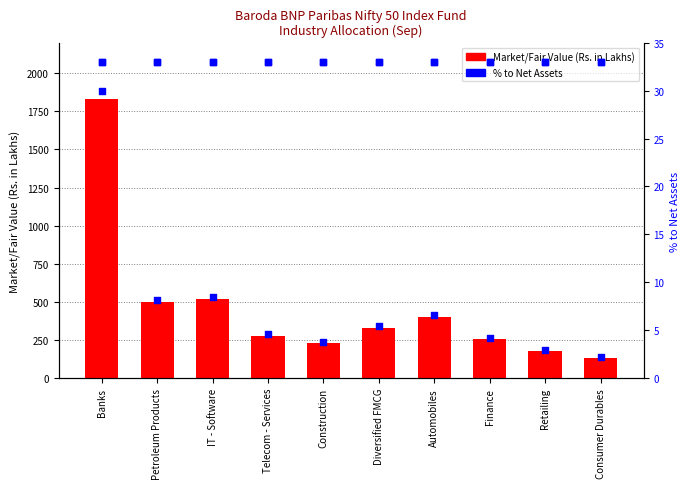

Which series has the largest total across all categories?

Market/Fair Value (Rs. in Lakhs)